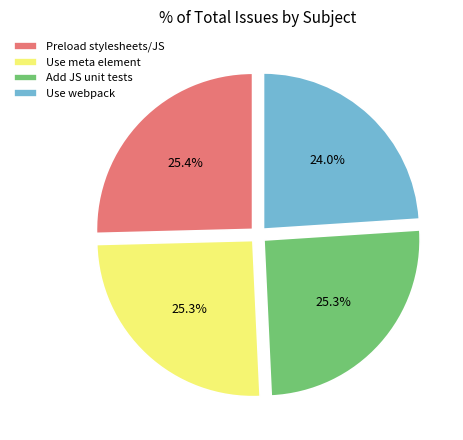

How many segments does this pie chart have?

4